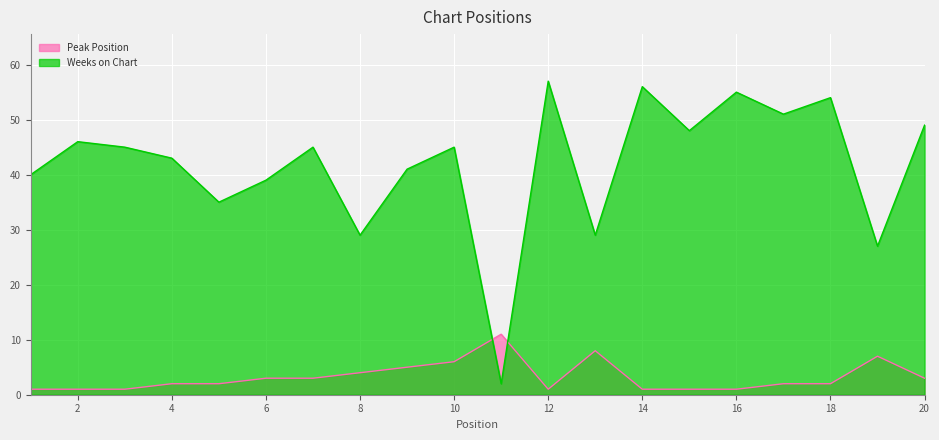

What is the difference between the Peak Position values at 4 and 20?

1